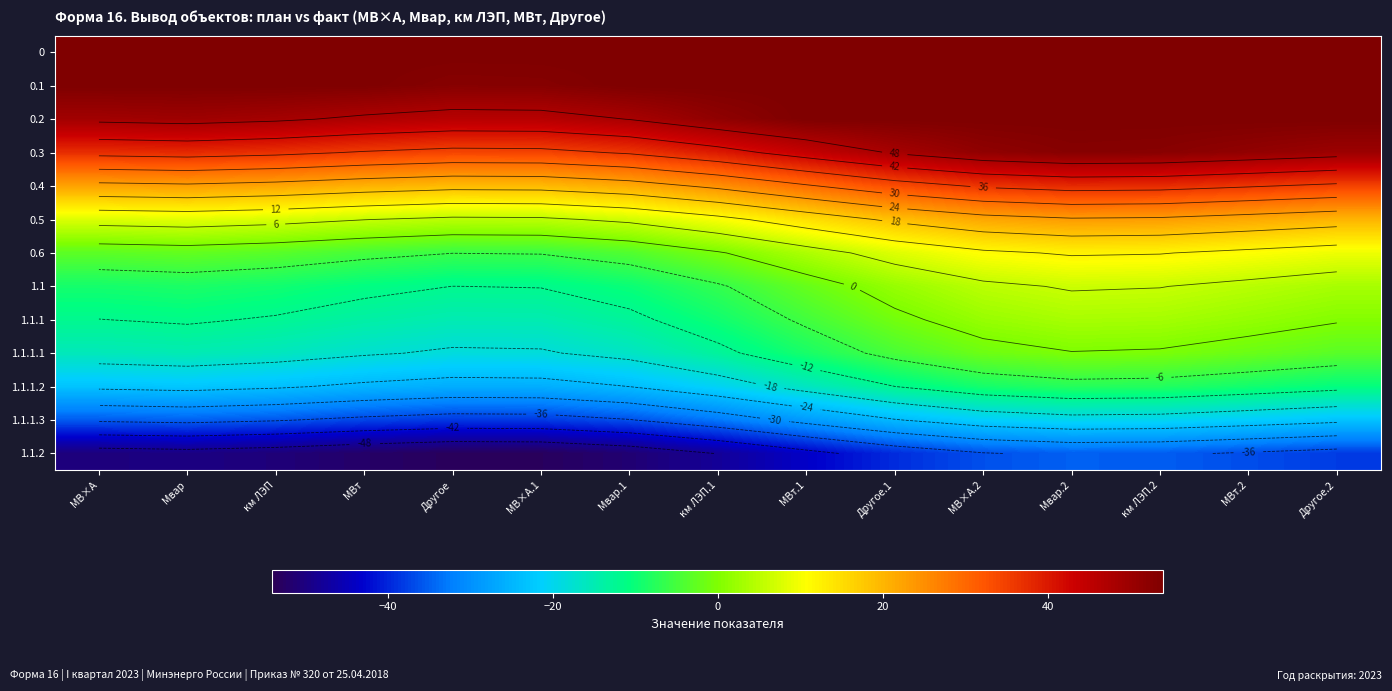

Which series has the widest spread of values?

0.3